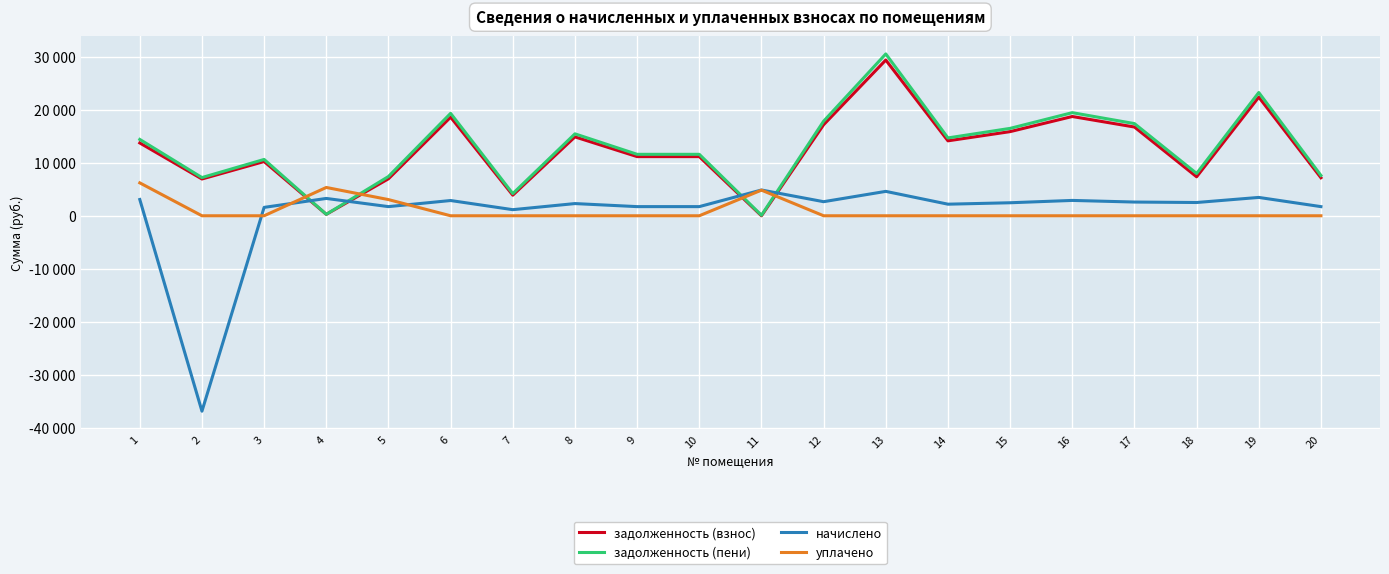

Which has a higher value, 5 or 20?

20